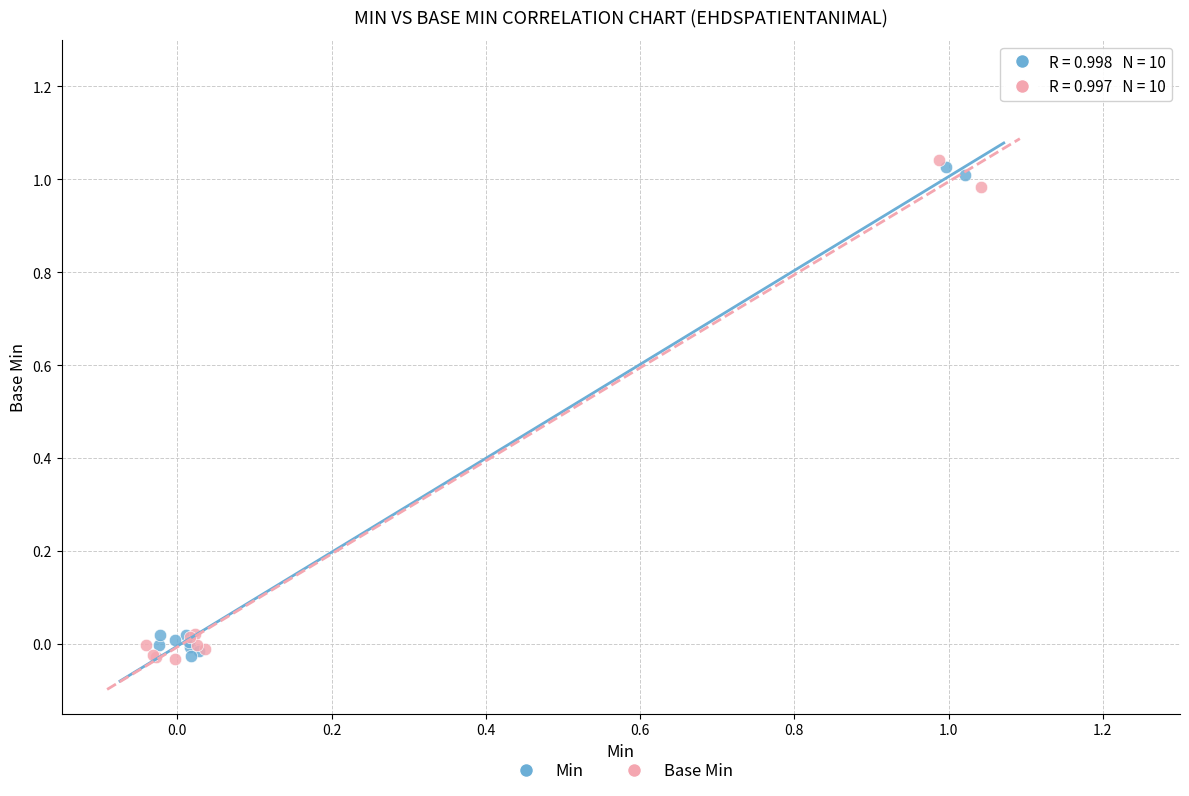

What are all the series names shown in the legend?

Min, Base Min